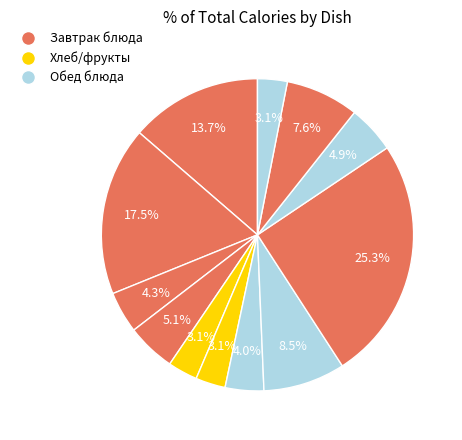

Count the number of slices in the pie.

12